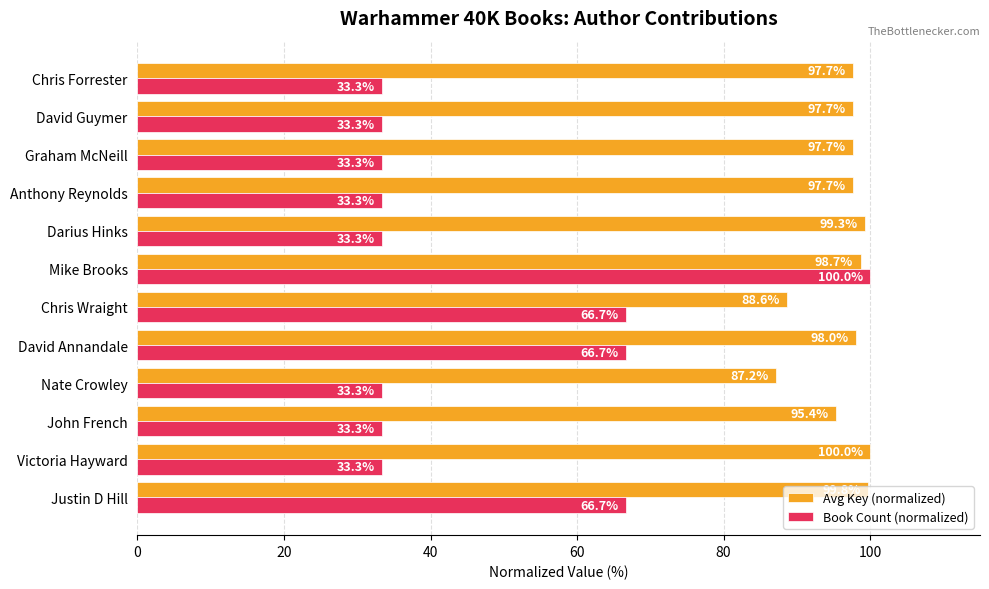

Is the value of Avg Key (normalized) at John French greater than the value of Book Count (normalized) at Graham McNeill?

Yes